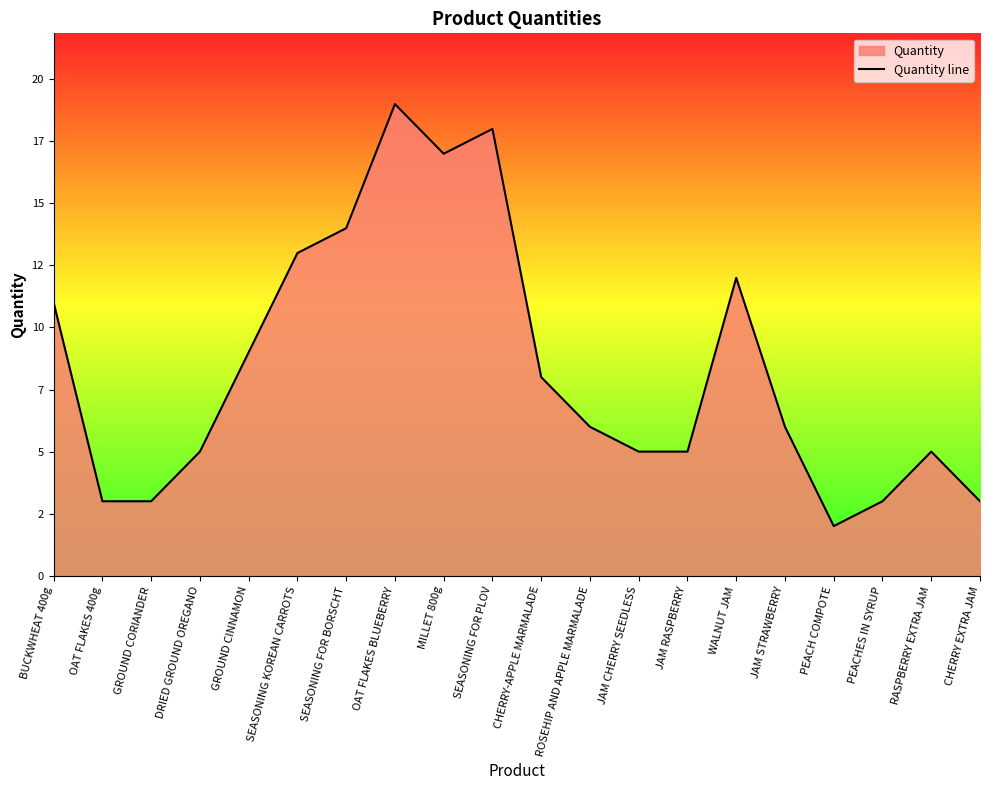

List the labels in order of value, smallest first.

PEACH COMPOTE, OAT FLAKES 400g, GROUND CORIANDER, PEACHES IN SYRUP, CHERRY EXTRA JAM, DRIED GROUND OREGANO, JAM CHERRY SEEDLESS, JAM RASPBERRY, RASPBERRY EXTRA JAM, ROSEHIP AND APPLE MARMALADE, JAM STRAWBERRY, CHERRY-APPLE MARMALADE, GROUND CINNAMON, BUCKWHEAT 400g, WALNUT JAM, SEASONING KOREAN CARROTS, SEASONING FOR BORSCHT, MILLET 800g, SEASONING FOR PLOV, OAT FLAKES BLUEBERRY